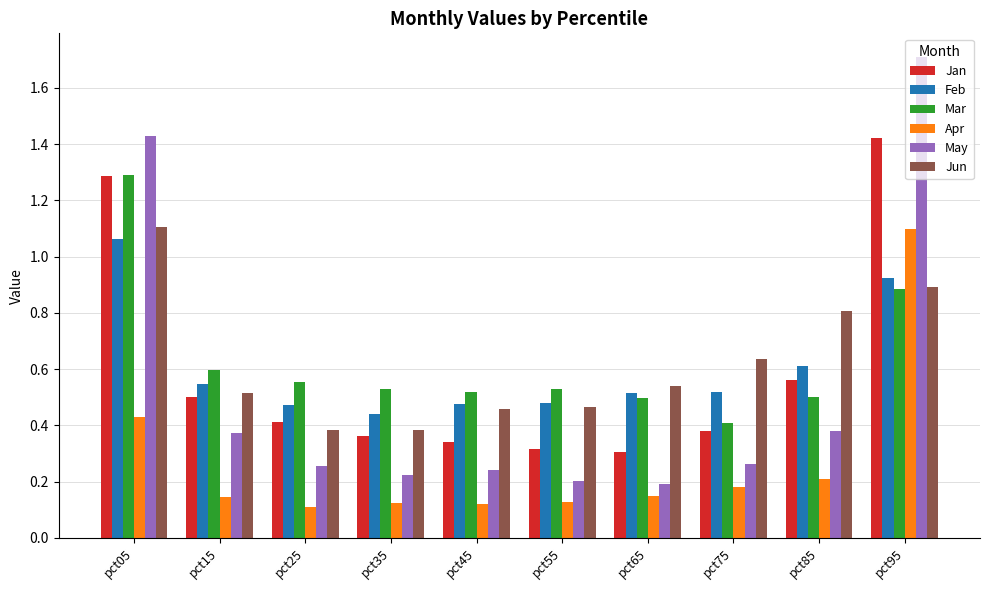

Which series has the largest range (max minus min)?

May